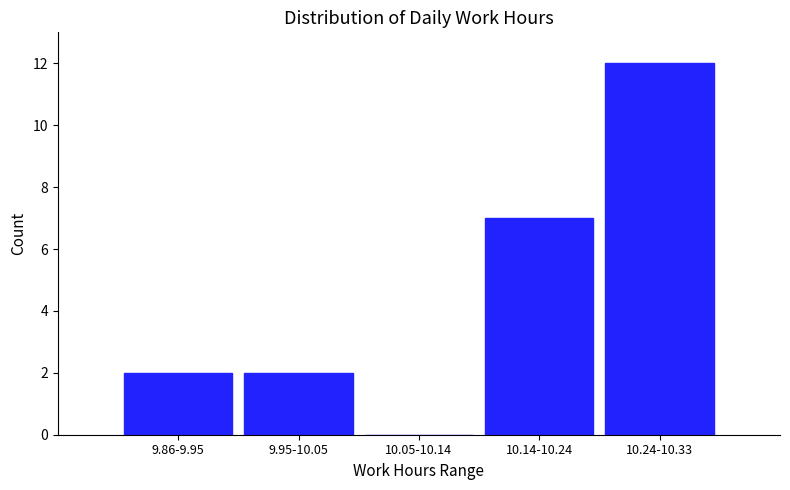

Reading left to right, extract all data points from this chart.

9.86-9.95=2	9.95-10.05=2	10.05-10.14=0	10.14-10.24=7	10.24-10.33=12